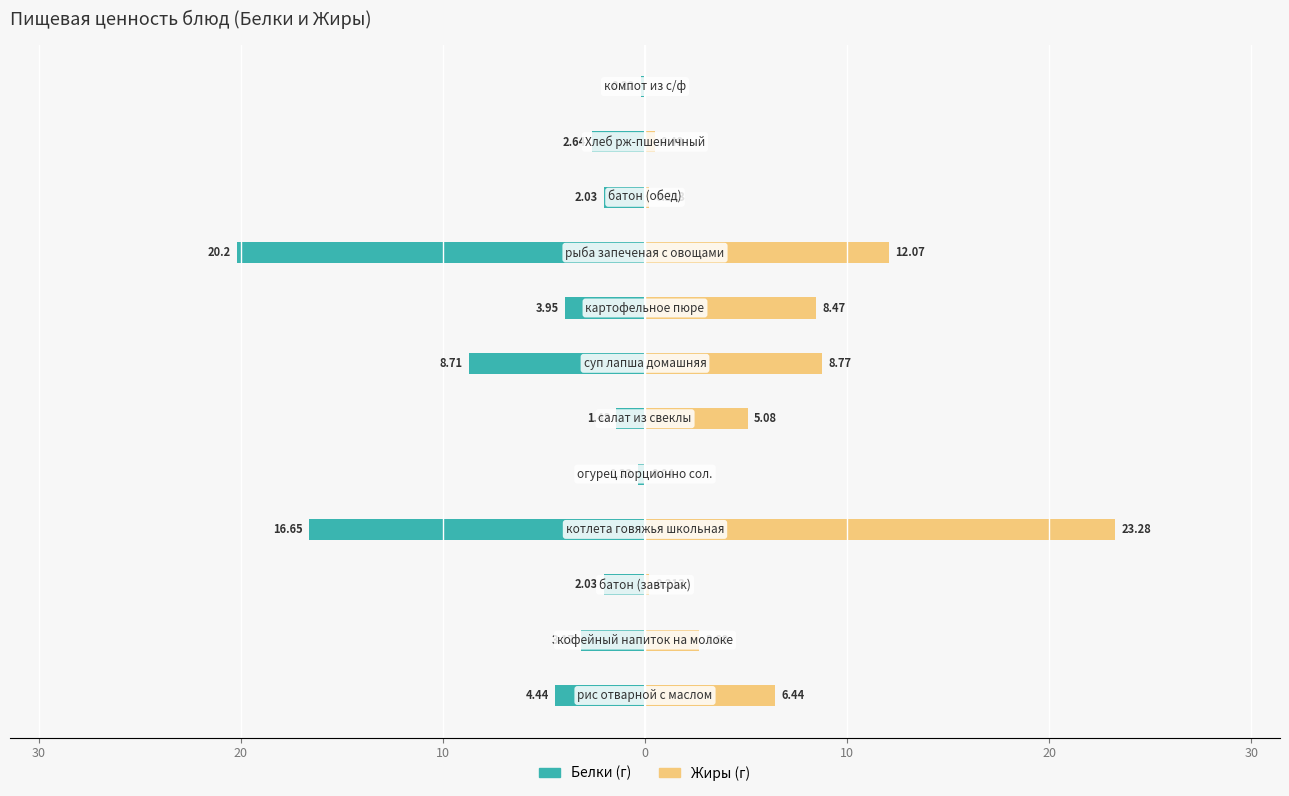

List the series in order of their overall mean, lowest first.

Белки, Жиры